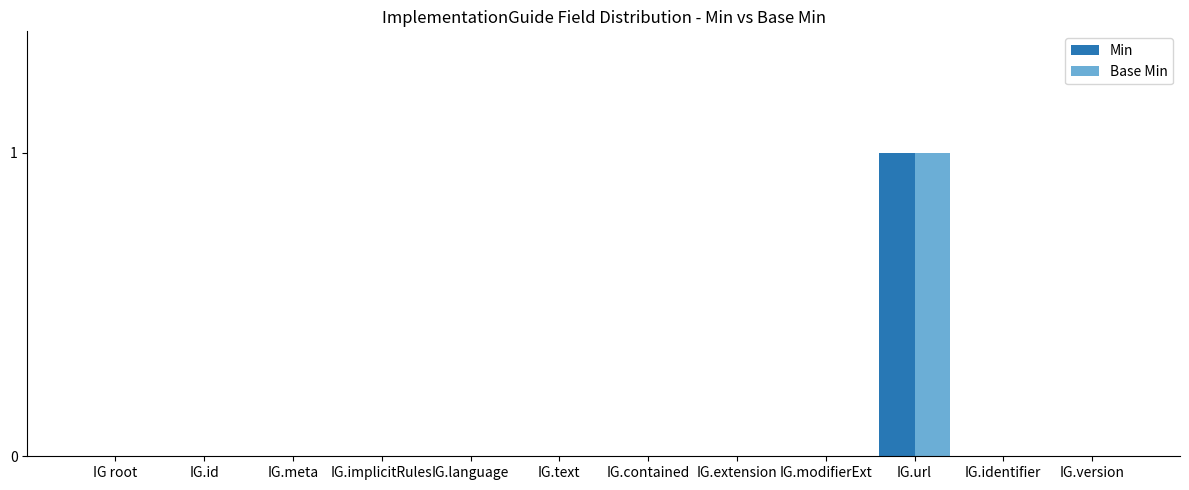

The value of Min at IG.text is 0. True or false?

True